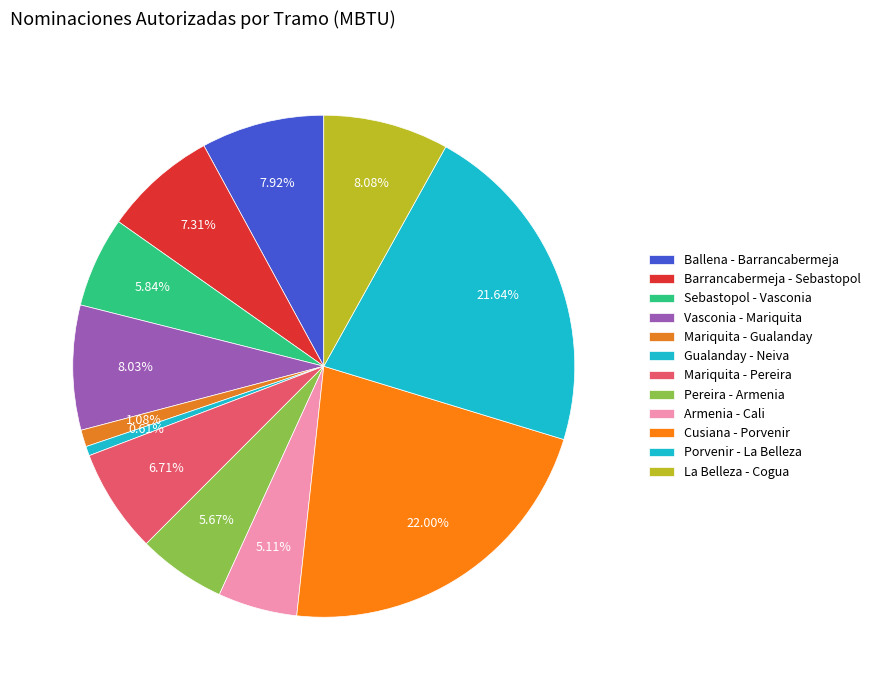

To the nearest percent, what percentage of the pie is Armenia - Cali?

5%